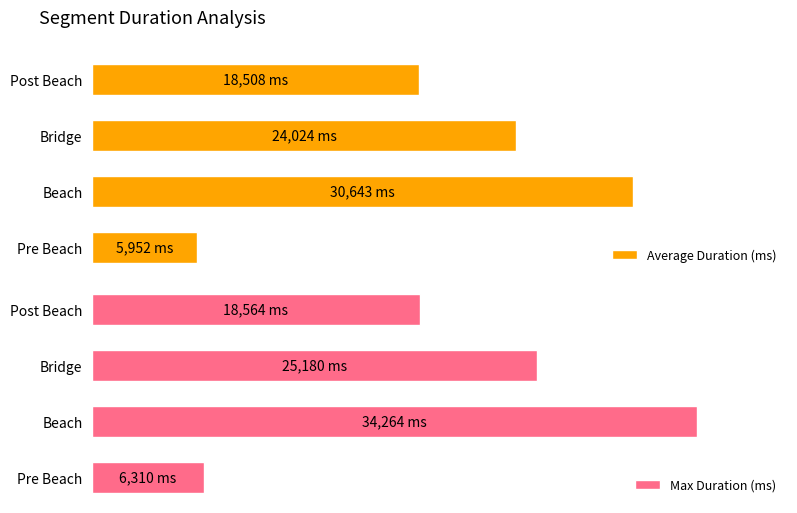

Between Beach and Bridge, which series saw the biggest shift?

Max Duration (ms)